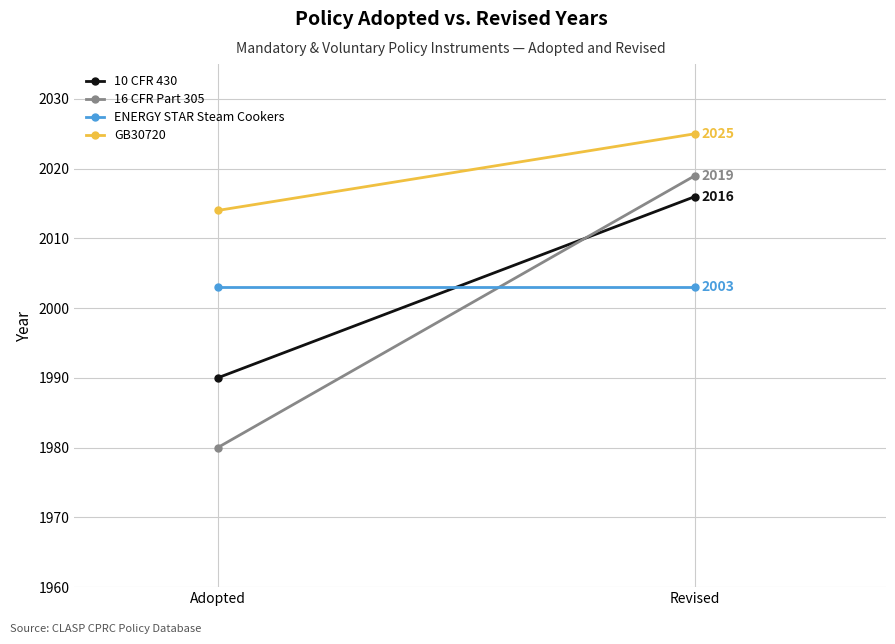

Which series has the largest total across all categories?

GB30720